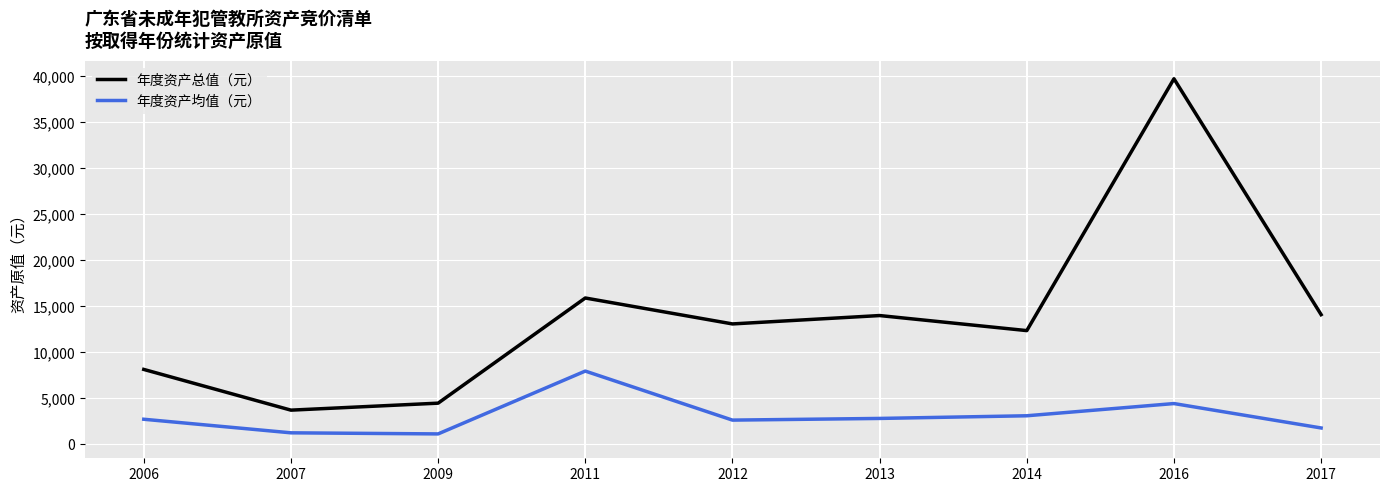

Where is 年度资产均值（元） nearest to the value 4532?

2016